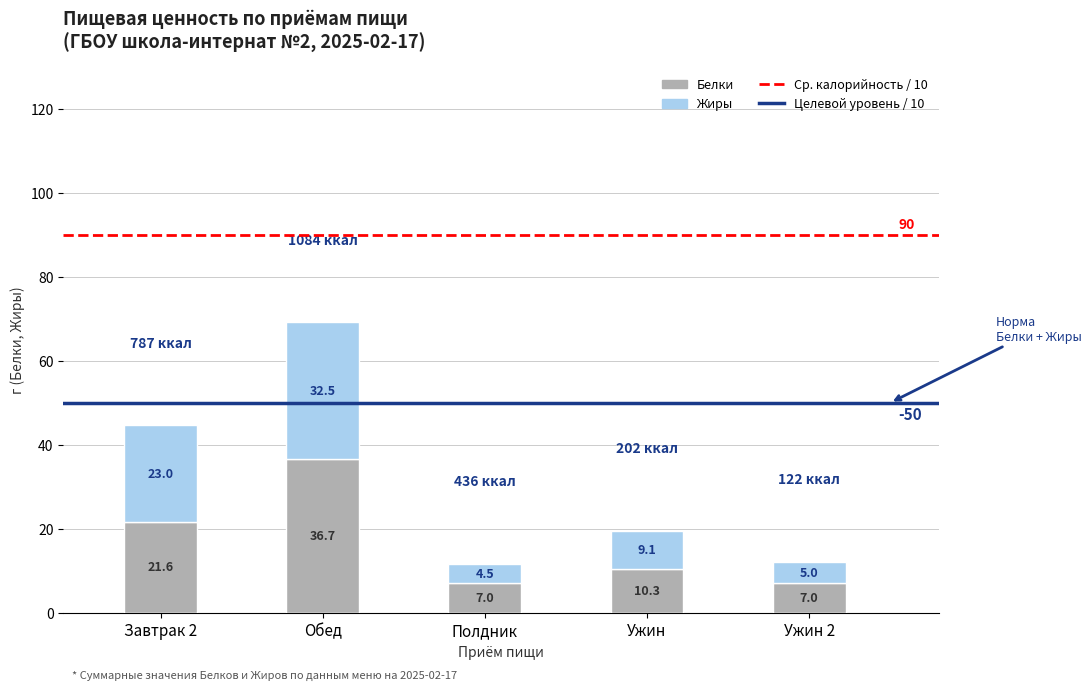

Is it true that Белки equals 7.0 at Полдник?

True